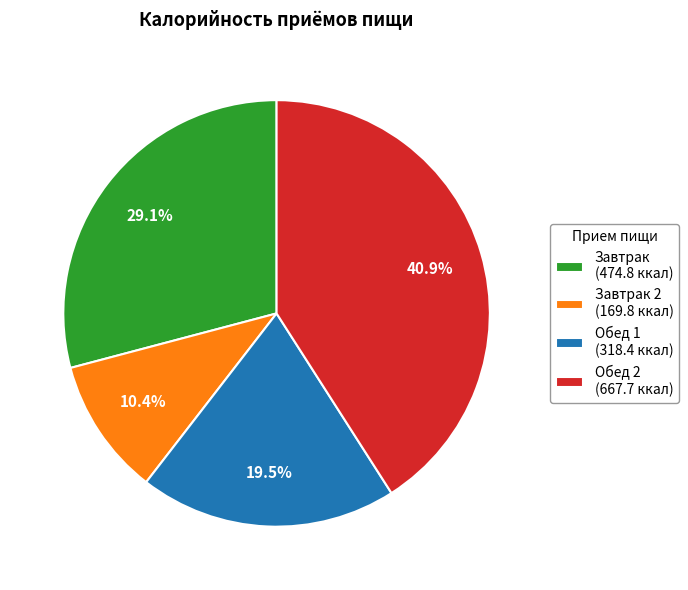

Rank the categories by value from highest to lowest.

Обед 2 (667.7 ккал), Завтрак (474.8 ккал), Обед 1 (318.4 ккал), Завтрак 2 (169.8 ккал)